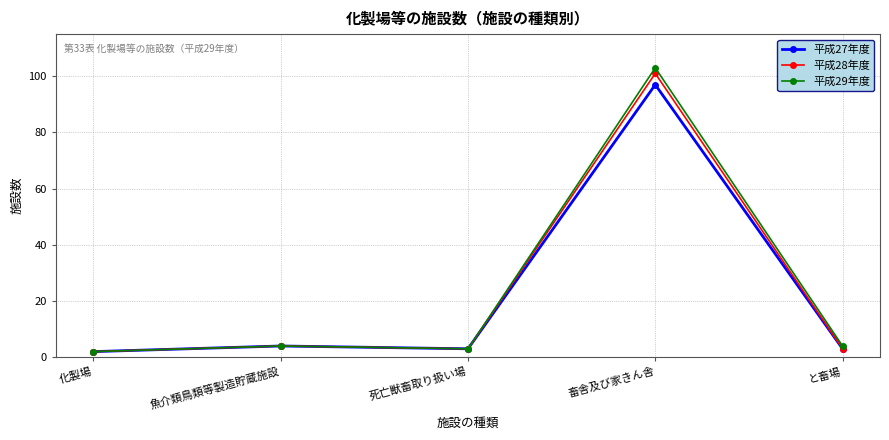

What is the value of the 平成28年度 point at the 5th from the left?

3